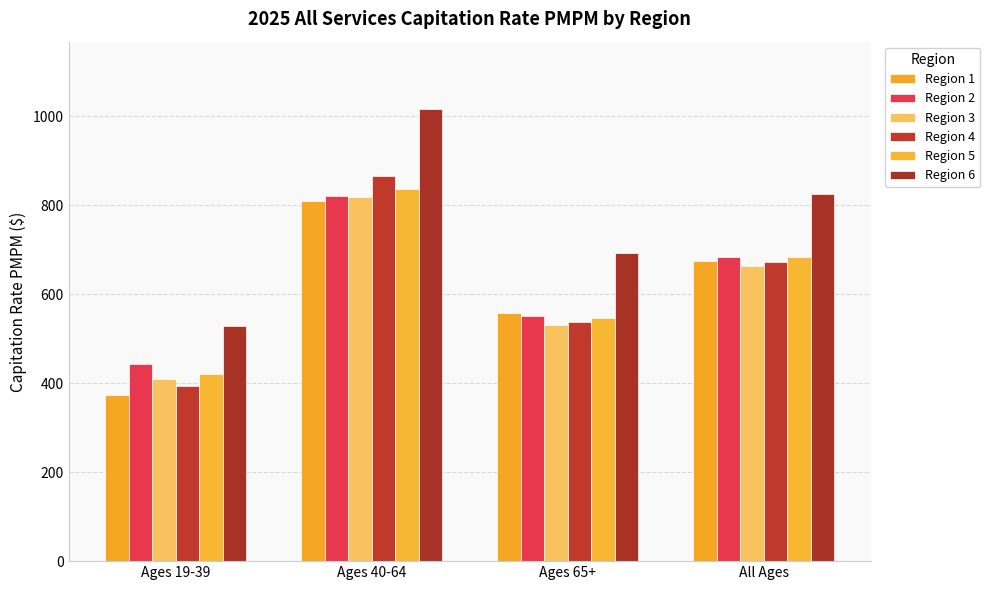

What is the total value across all series at Ages 40-64?

5170.3